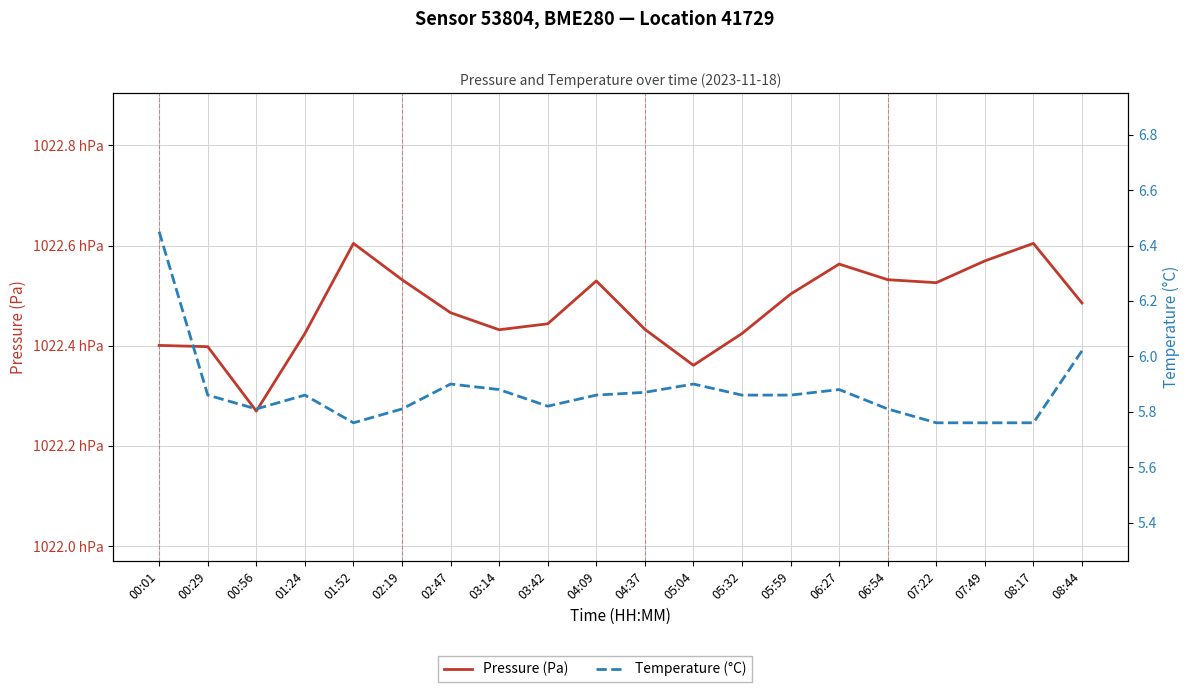

At 05:32, list the series in order from largest to smallest.

Pressure (Pa), Temperature (°C)